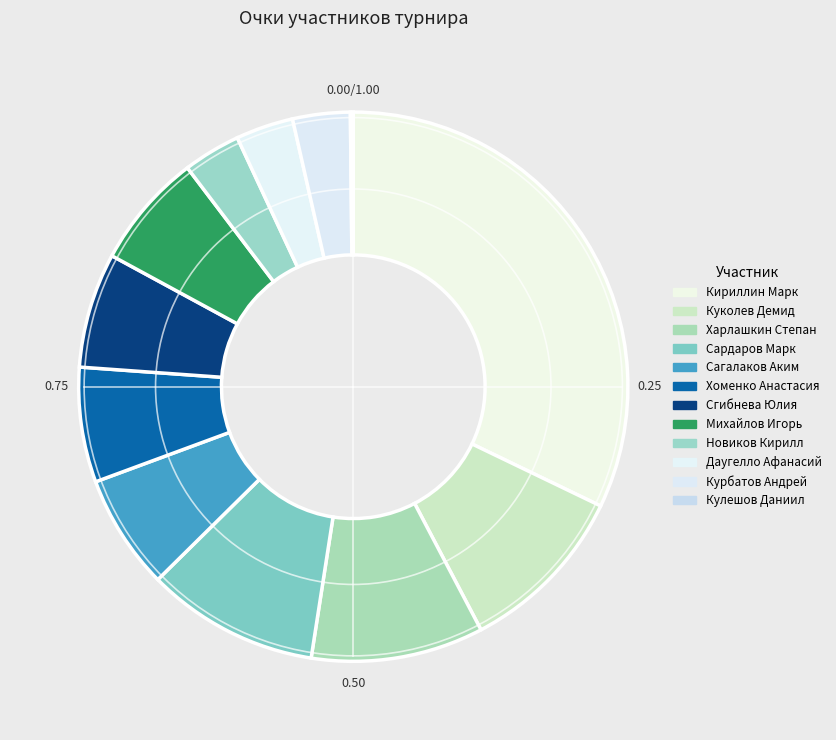

Rank the categories by value from highest to lowest.

Кириллин Марк, Куколев Демид, Харлашкин Степан, Сардаров Марк, Сагалаков Аким, Хоменко Анастасия, Сгибнева Юлия, Михайлов Игорь, Новиков Кирилл, Даугелло Афанасий, Курбатов Андрей, Кулешов Даниил